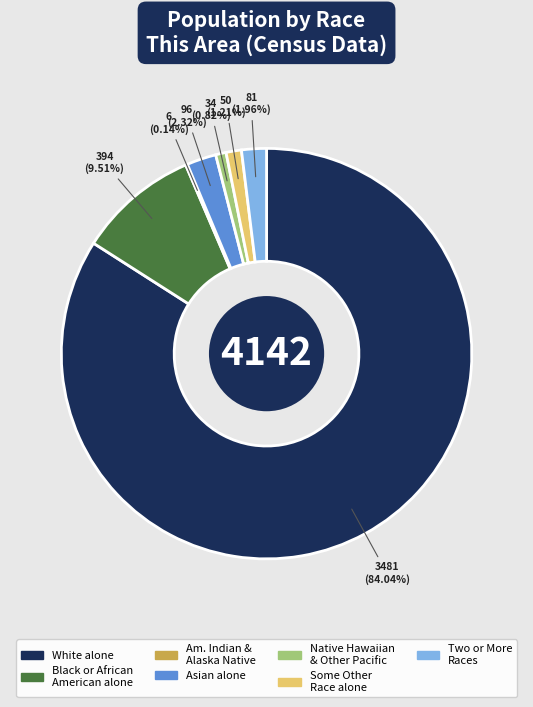

What is the majority slice?

White alone